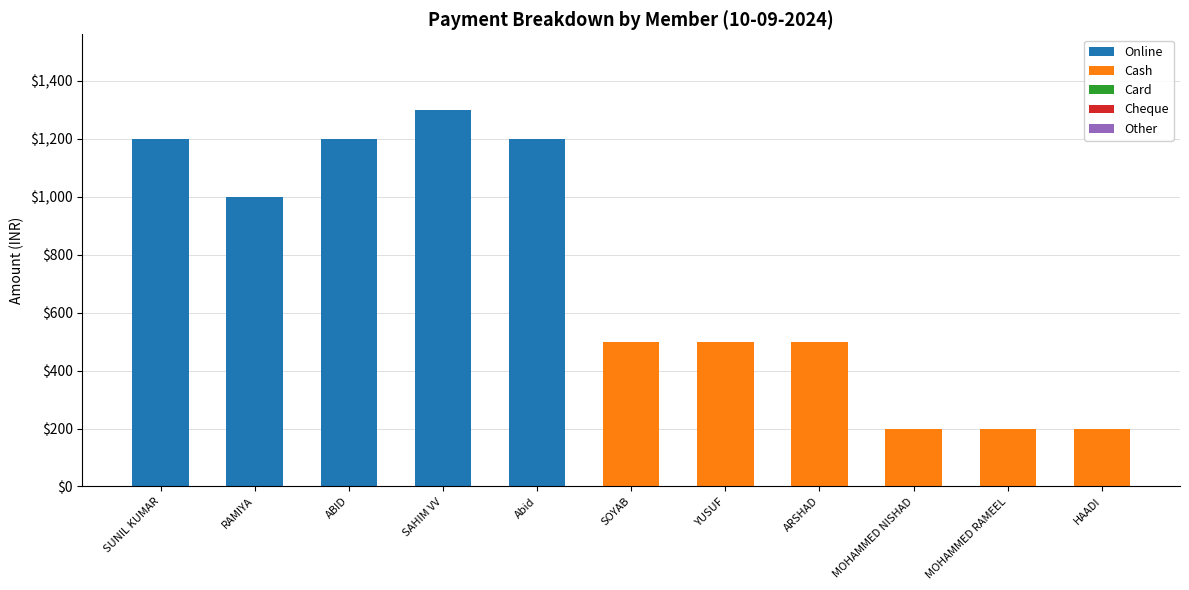

What is the total value across all series at ARSHAD?

500